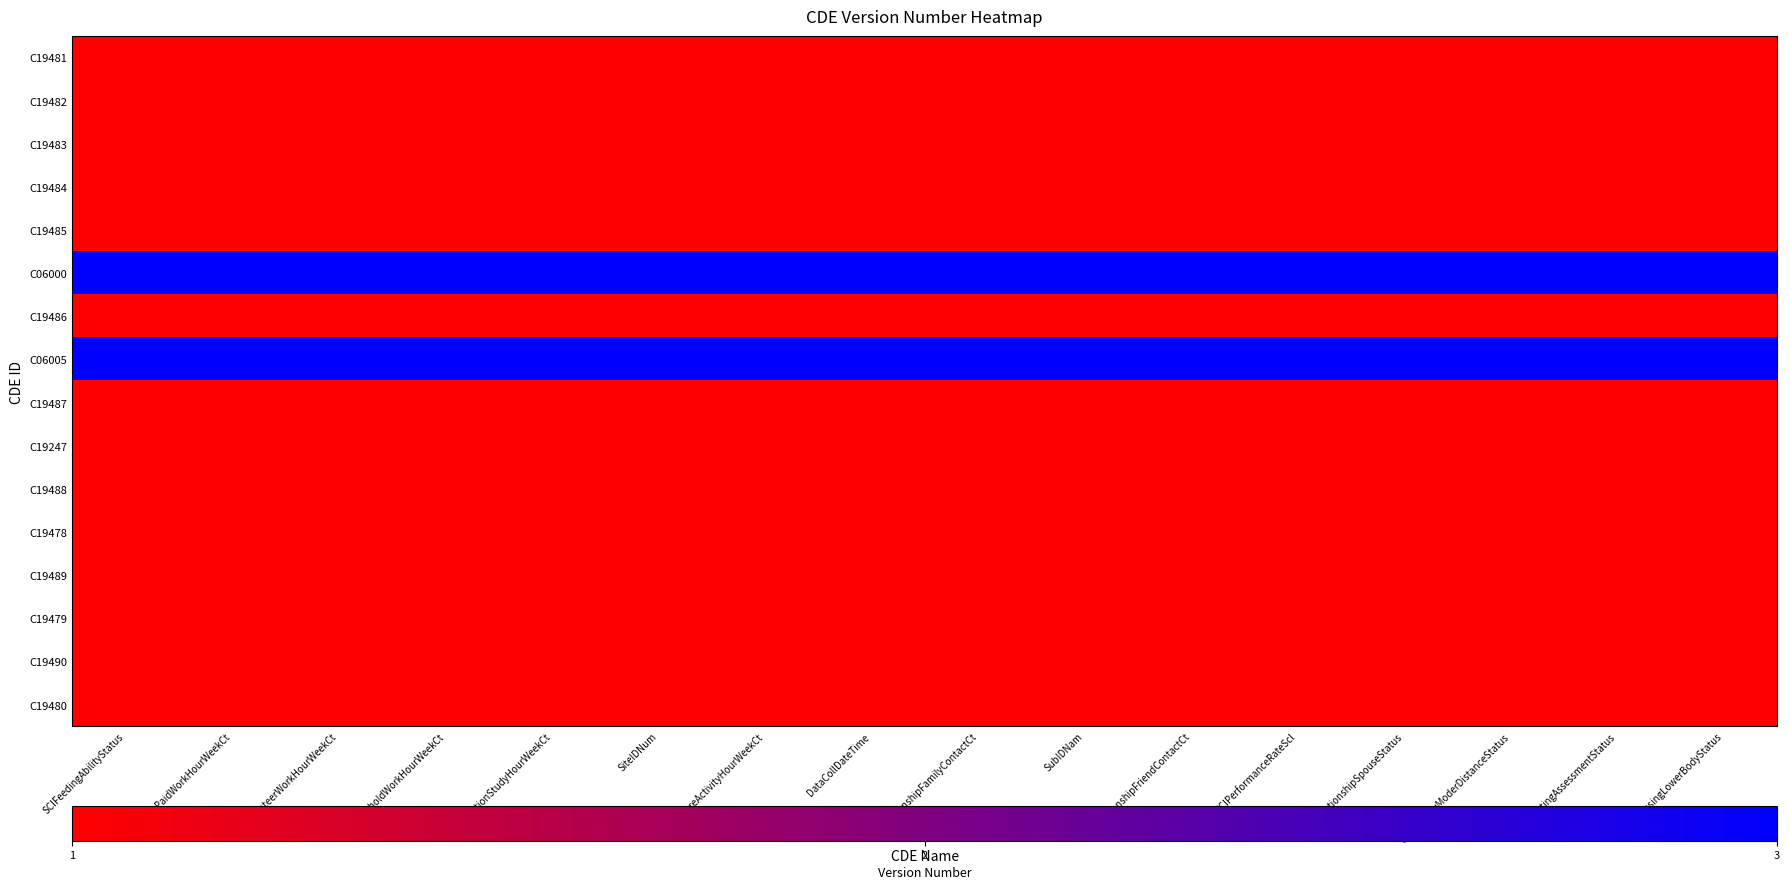

What is the total value across all series at PaidWorkHourWeekCt?

20